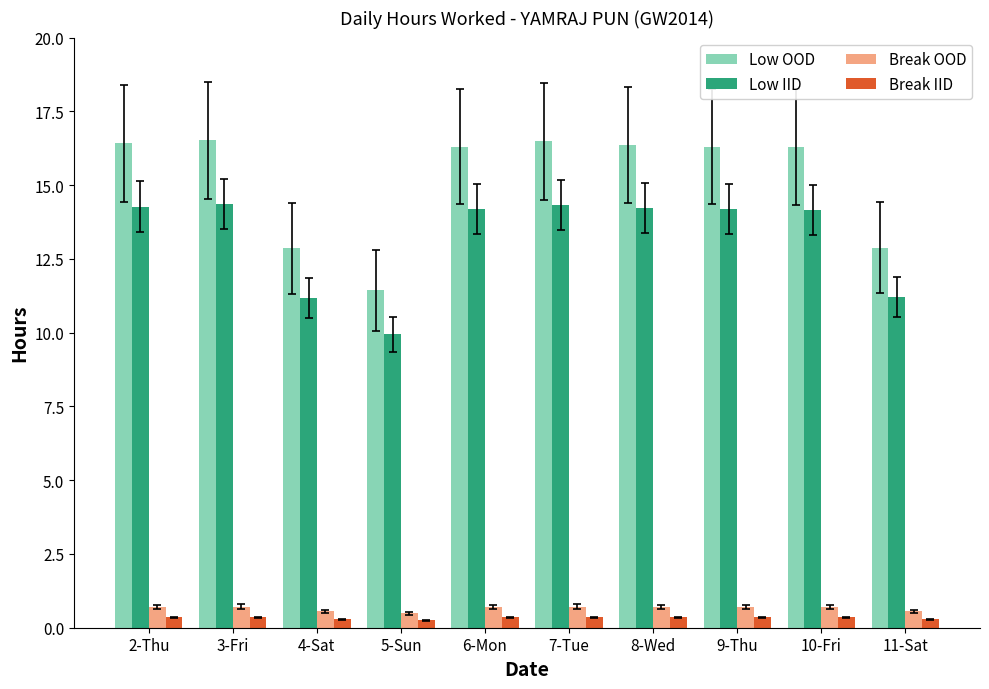

How many bars are there in each group?

4